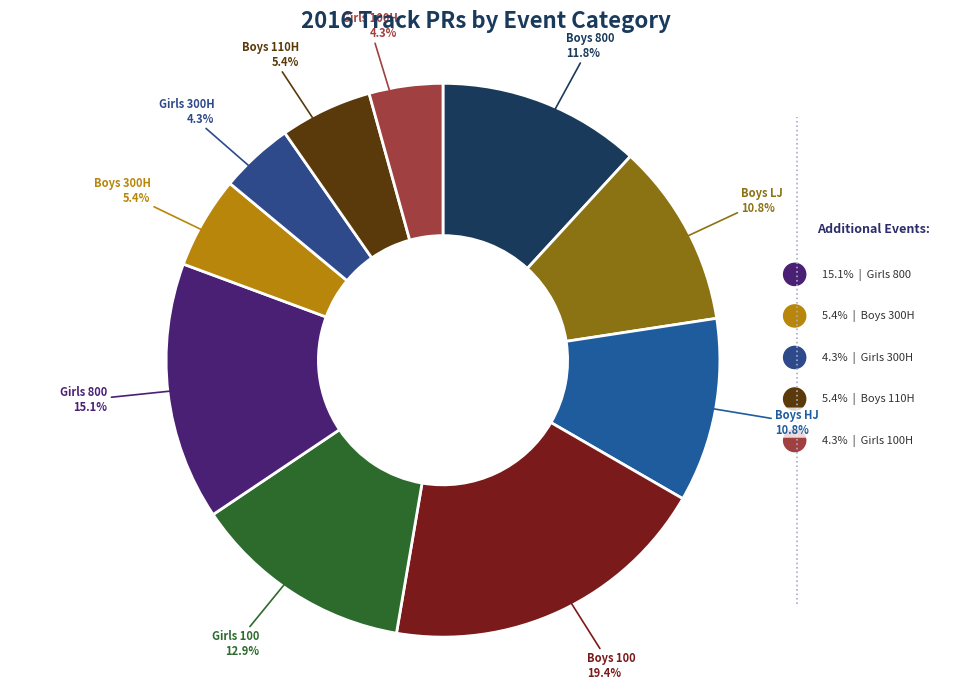

Count the number of slices in the pie.

10